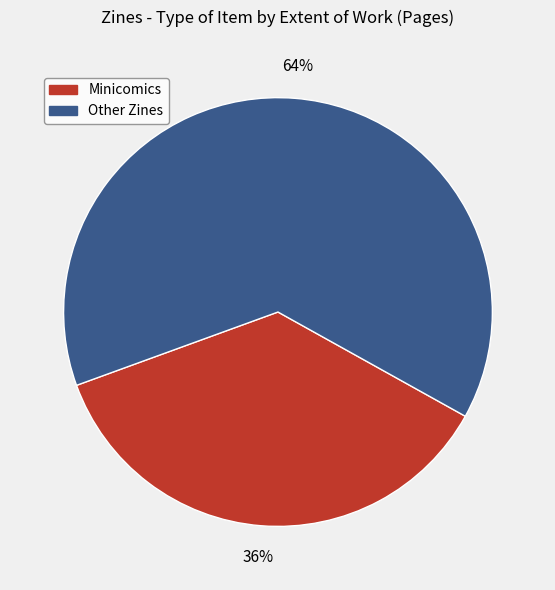

What is the smallest slice in the pie chart?

Minicomics